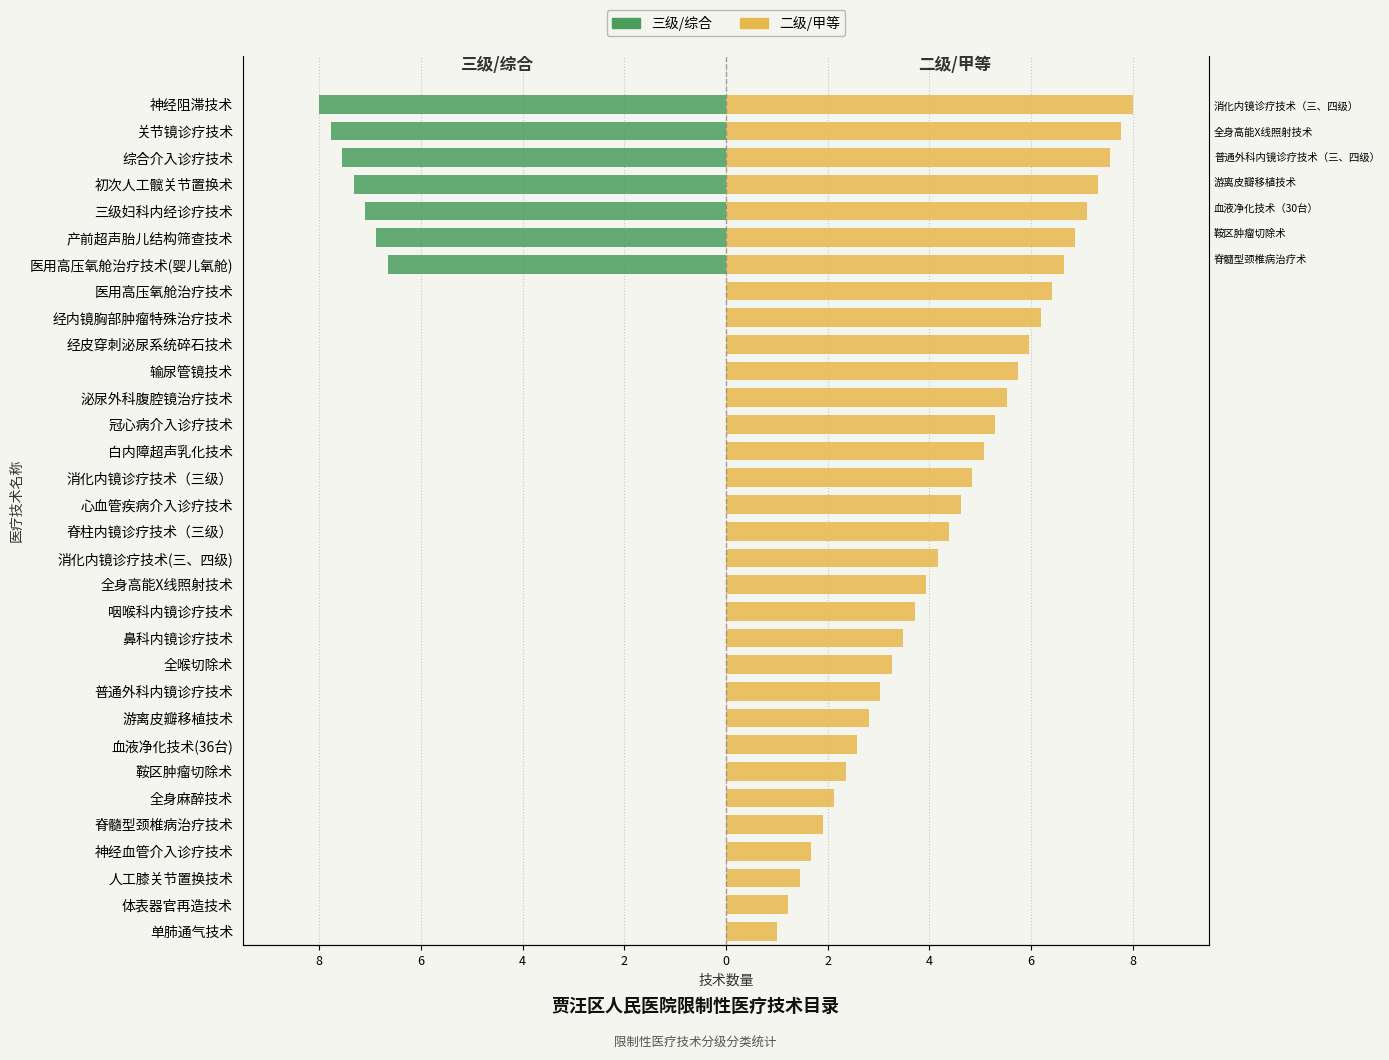

Which has a higher value, 单肺通气技术 or 鞍区肿瘤切除术?

单肺通气技术